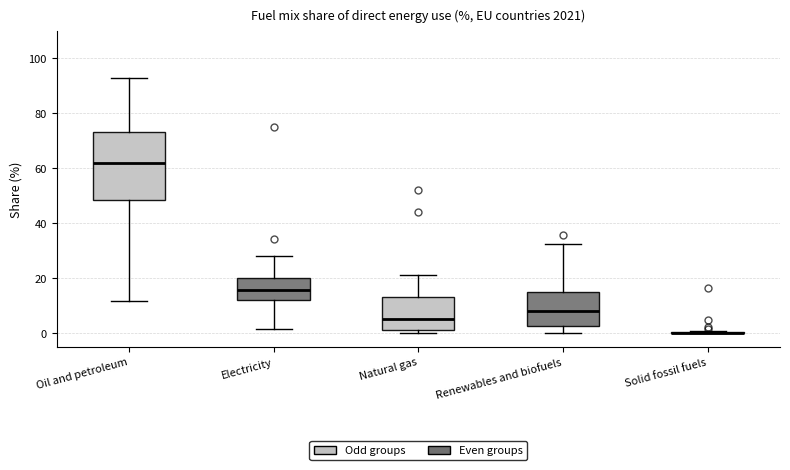

Reading left to right, read every box against the y-axis: the position of its median line, the range the box covers, and the ends of its whiskers. The values are not printed on the chart, so give them approximately, as read against the axis.

Oil and petroleum: median 62, box 48 to 74, whiskers 12 to 92
Electricity: median 16, box 12 to 20, whiskers 2 to 28
Natural gas: median 6, box 2 to 14, whiskers 0 to 22
Renewables and biofuels: median 8, box 2 to 14, whiskers 0 to 32
Solid fossil fuels: box collapsed to a line at 0, whiskers 0 to 0